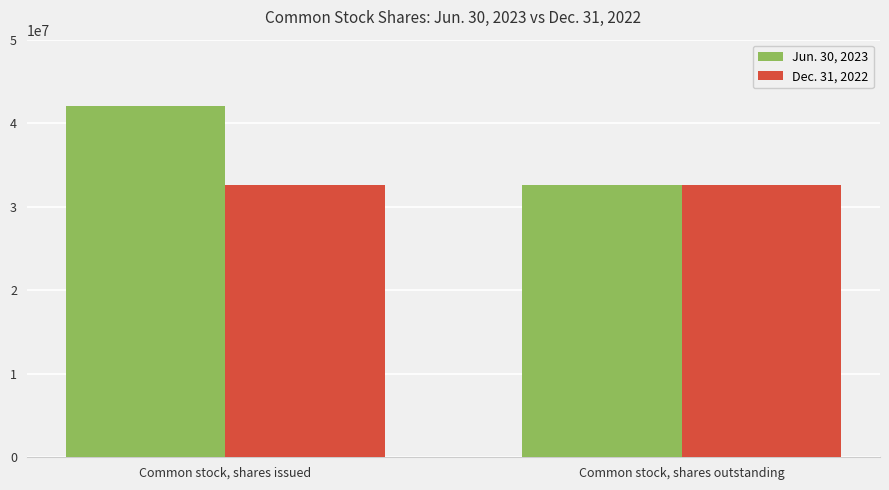

Which series has the largest total across all categories?

Jun. 30, 2023